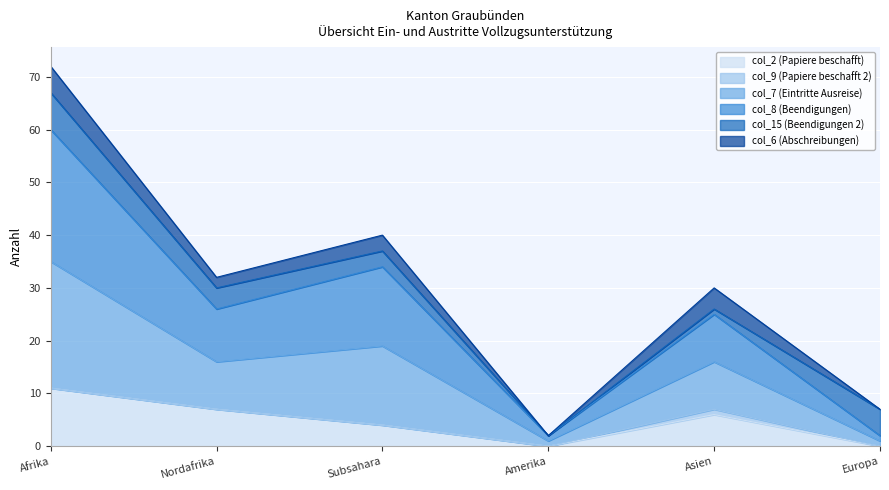

At which category is the sum across all series the highest?

Afrika